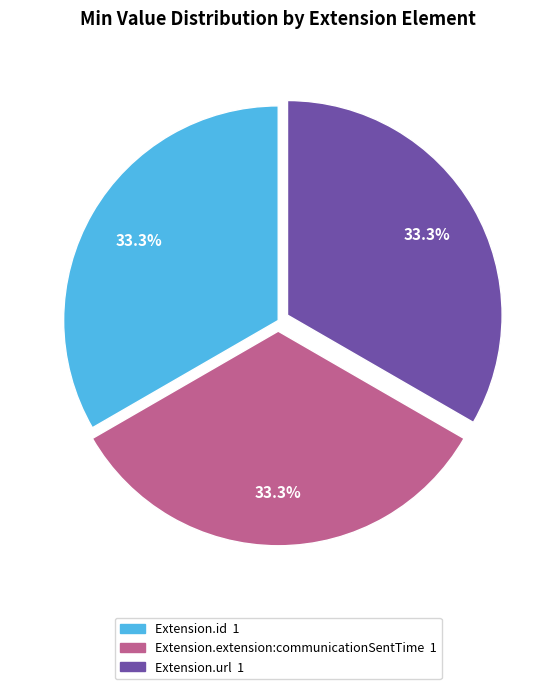

How many segments does this pie chart have?

3